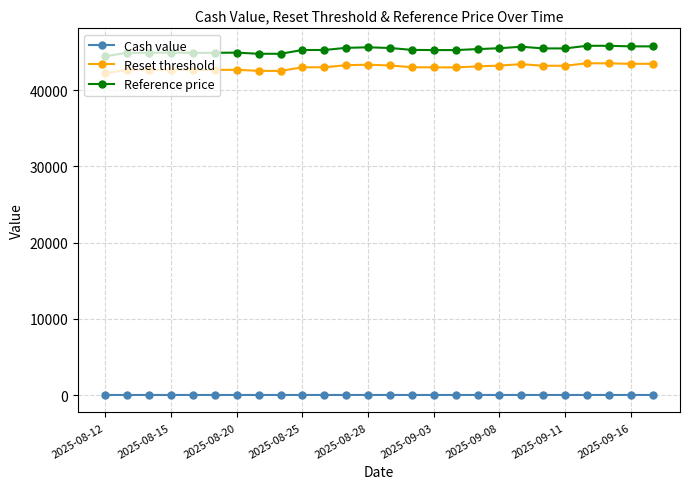

Rank the series by their maximum value, from lowest to highest.

Cash value, Reset threshold, Reference price